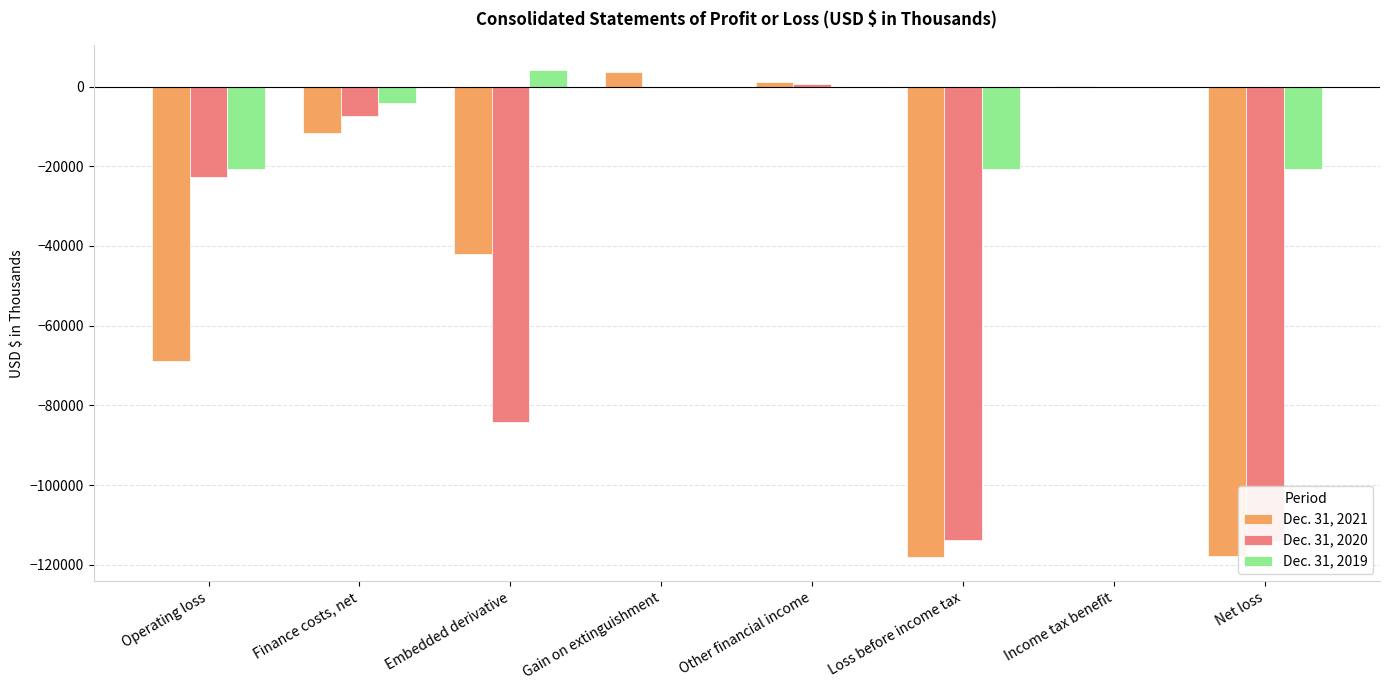

What position from the right is Gain on extinguishment?

5